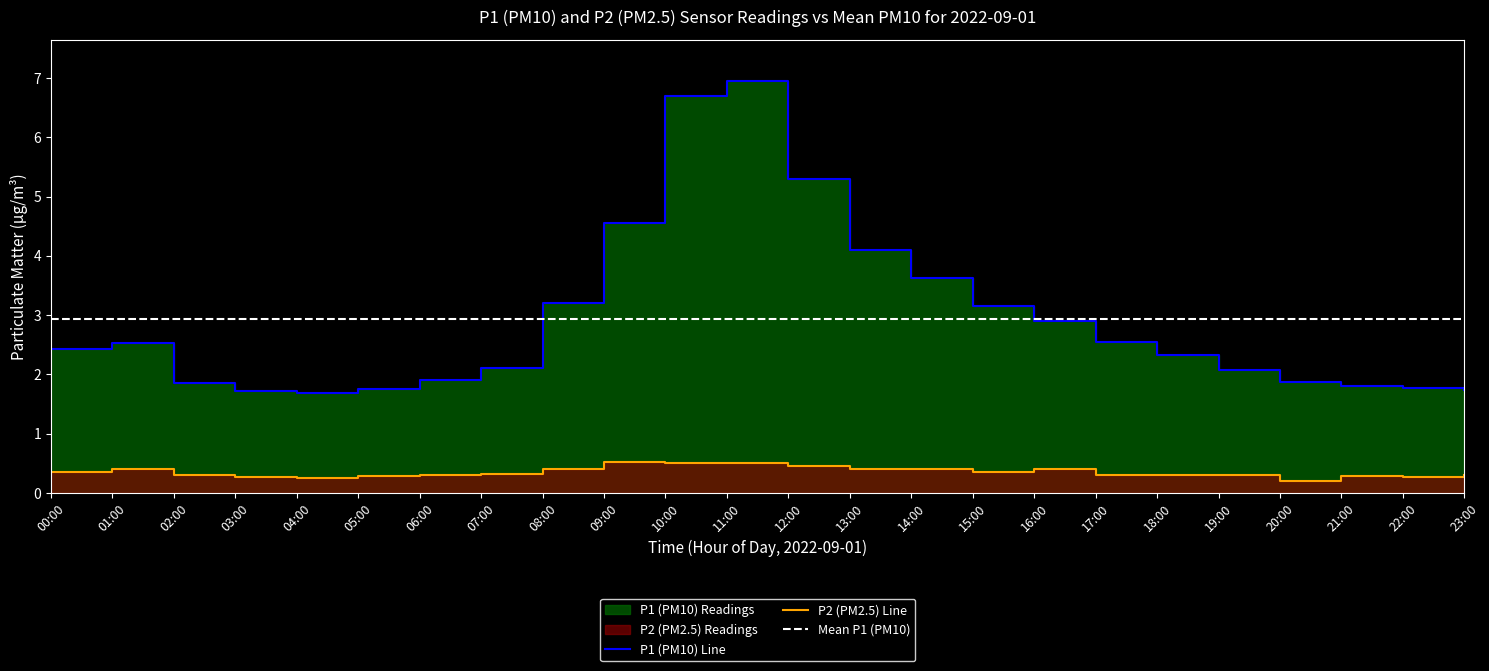

True or false: P1 (PM10) Line has more than 0 interior local peaks.

True